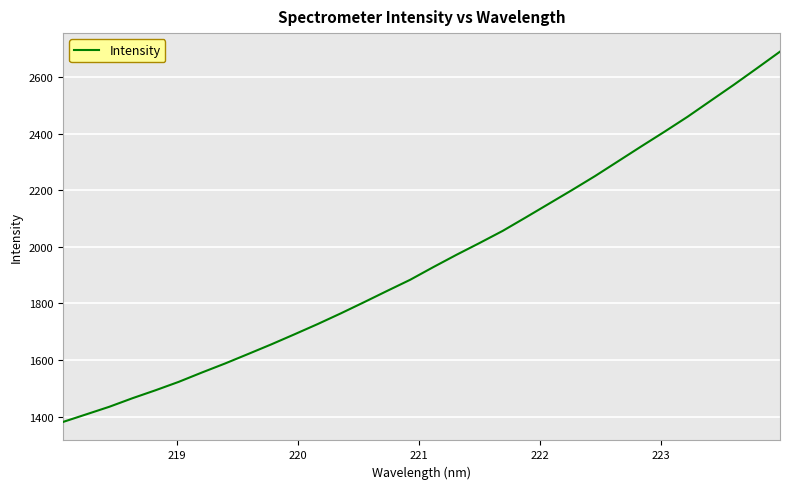

Reading left to right, transcribe all the data shown in this chart.

1381.8	1408.5	1435.3	1465.6	1493.8	1523.4	1556.3	1588.1	1621.8	1655.7	1691.2	1727.3	1765.0	1804.3	1844.3	1883.7	1928.5	1971.8	2013.5	2056.3	2103.9	2152.2	2200.6	2250.1	2302.5	2354.9	2406.5	2459.4	2515.9	2572.2	2630.4	2689.3